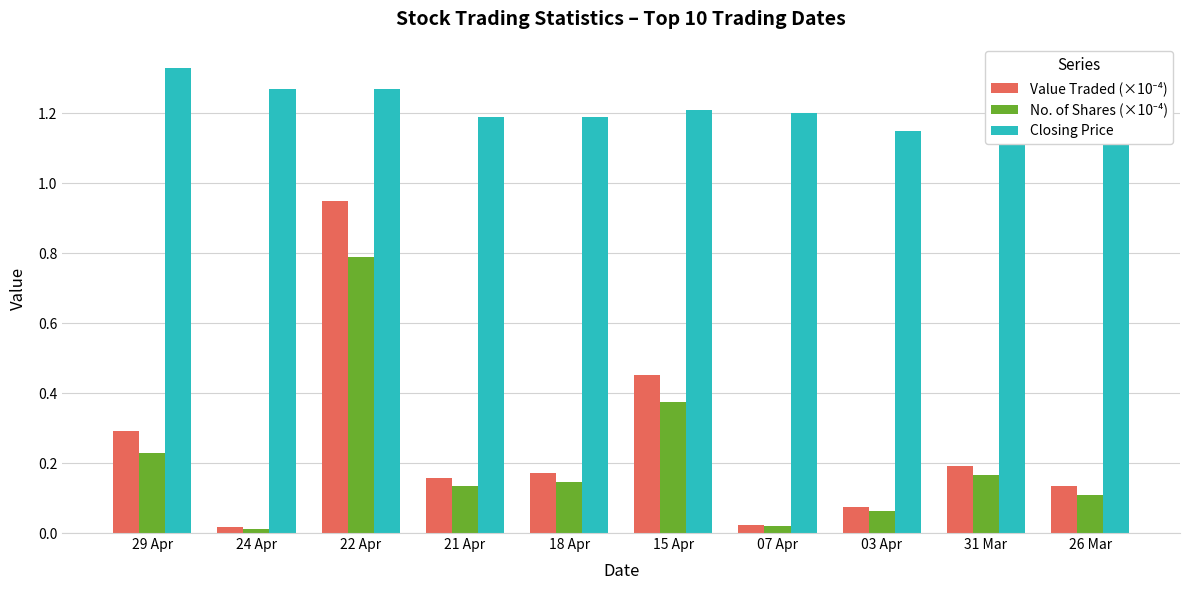

What is the total value across all series at 29 Apr?

1.8